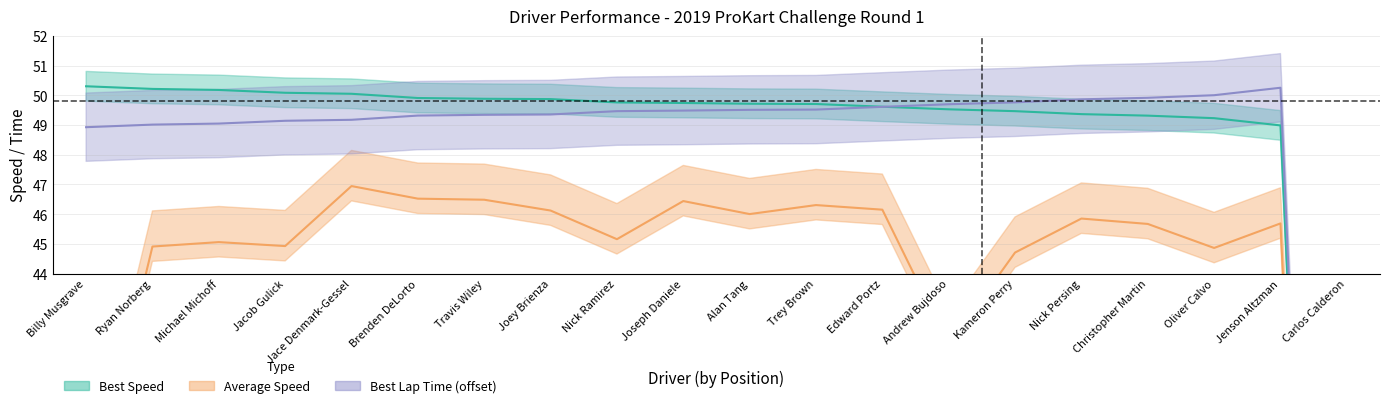

What are all the series names shown in the legend?

Best Lap time, Best Speed, Average Speed